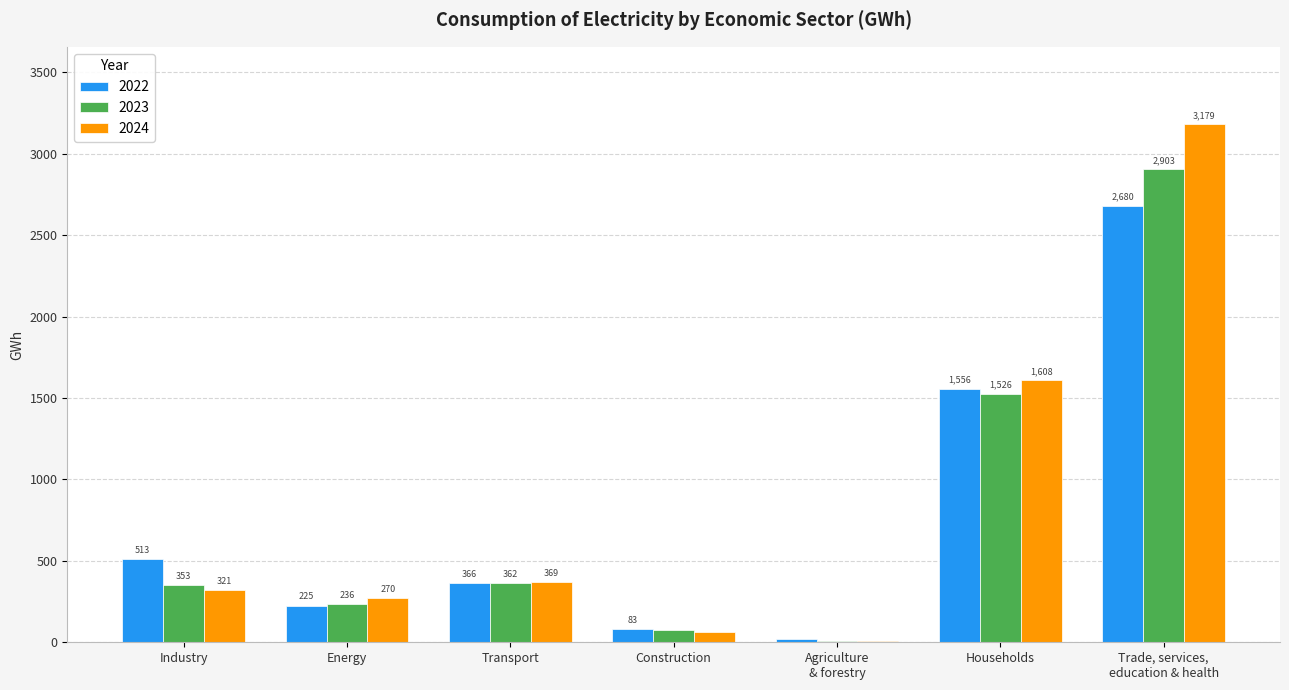

What is the sum of the 2023 values at Industry and Construction?

427.0